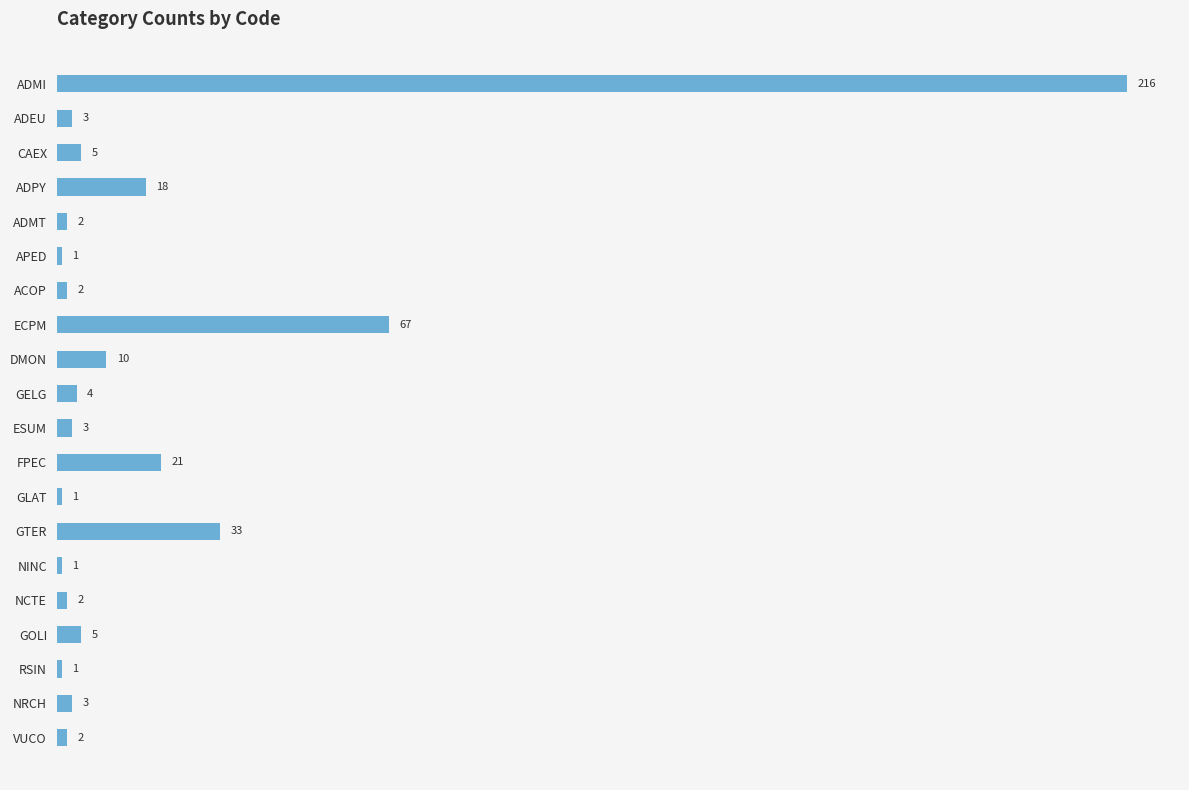

What position from the top is NRCH?

19